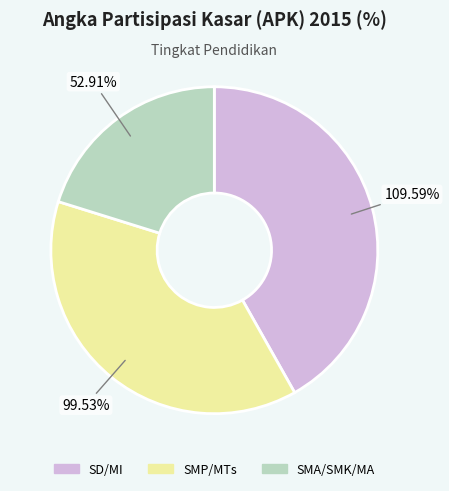

What is the change in value from SMP/MTs to SMA/SMK/MA?

-46.6